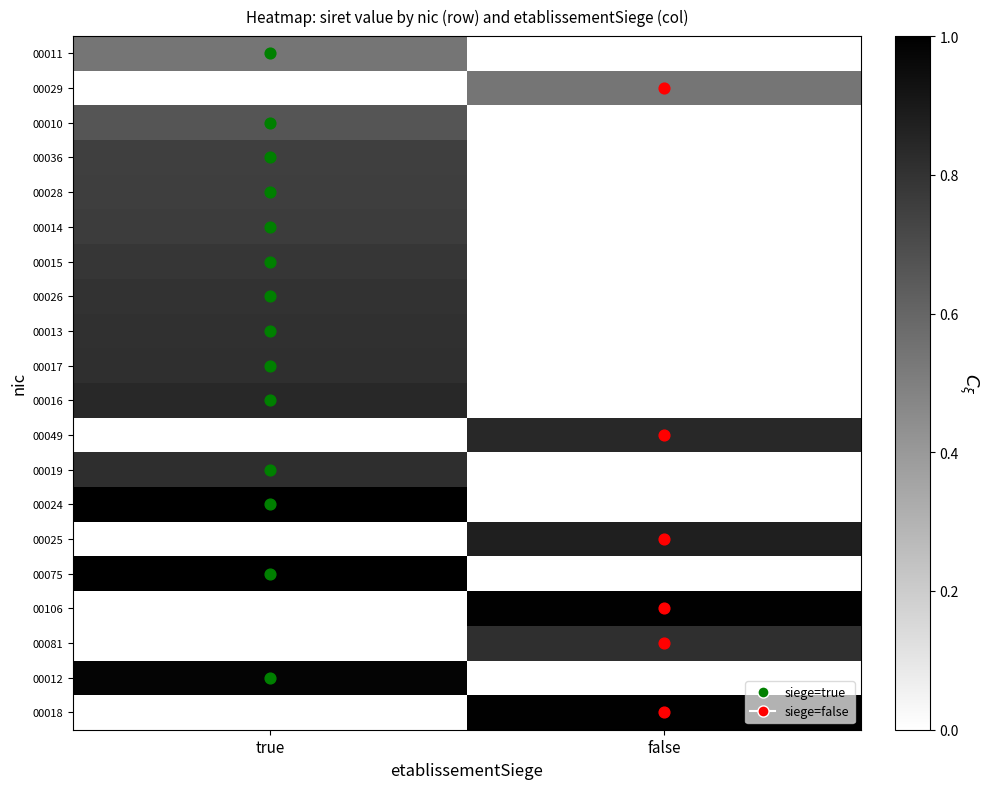

List the series in order of their peak value, highest first.

00075, 00024, 00106, 00018, 00012, 00025, 00049, 00016, 00019, 00081, 00017, 00013, 00026, 00015, 00014, 00028, 00036, 00010, 00029, 00011